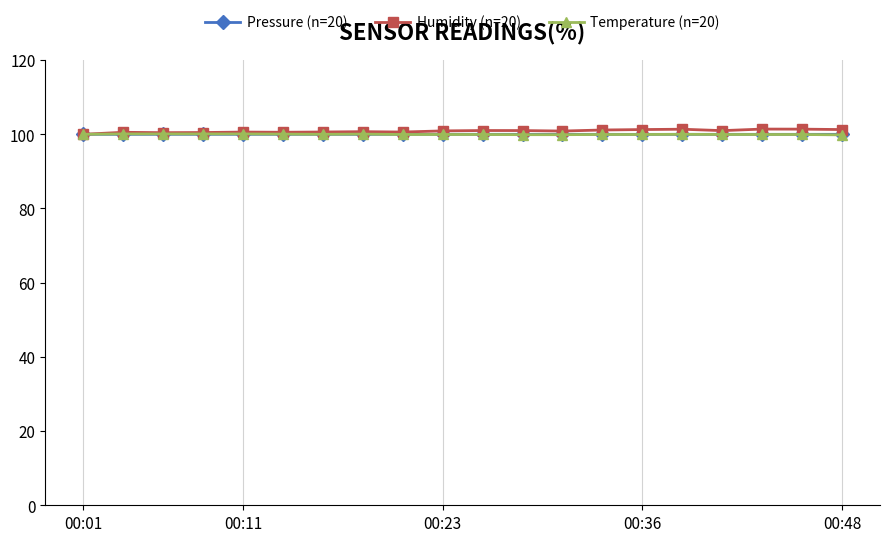

What is the lowest value of the Pressure (n=20) series?

100.0